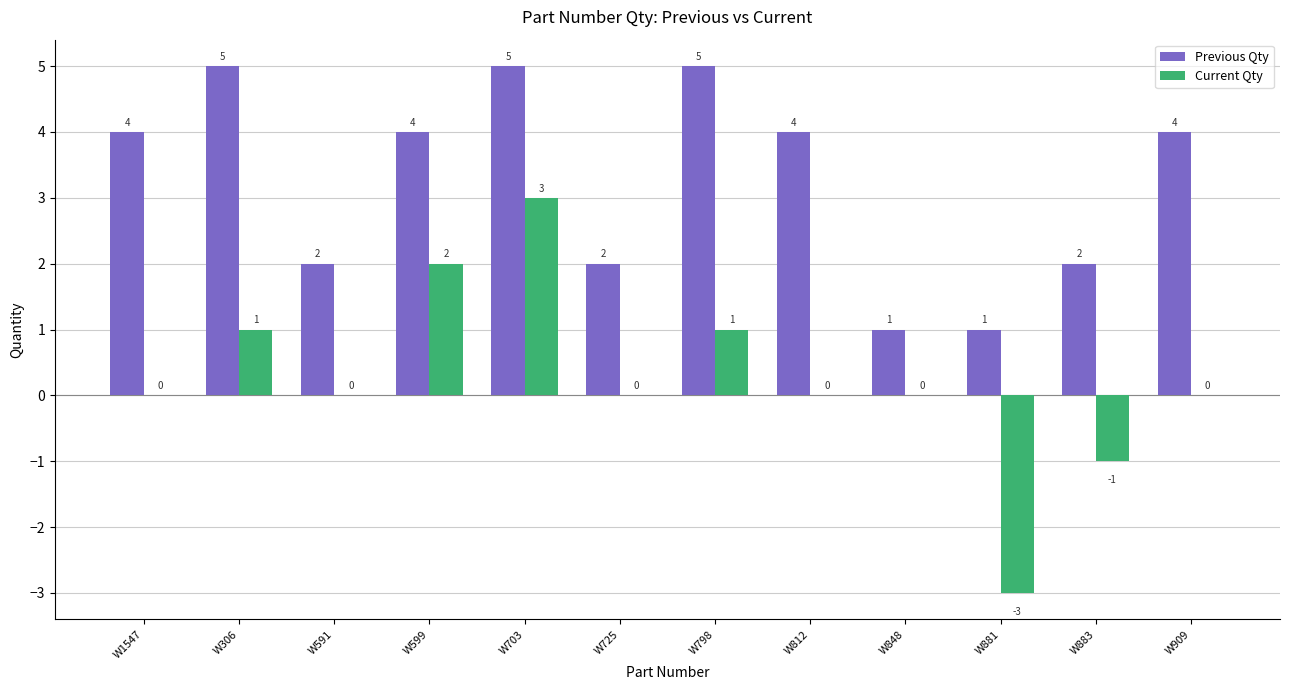

What is the greatest value displayed?

5